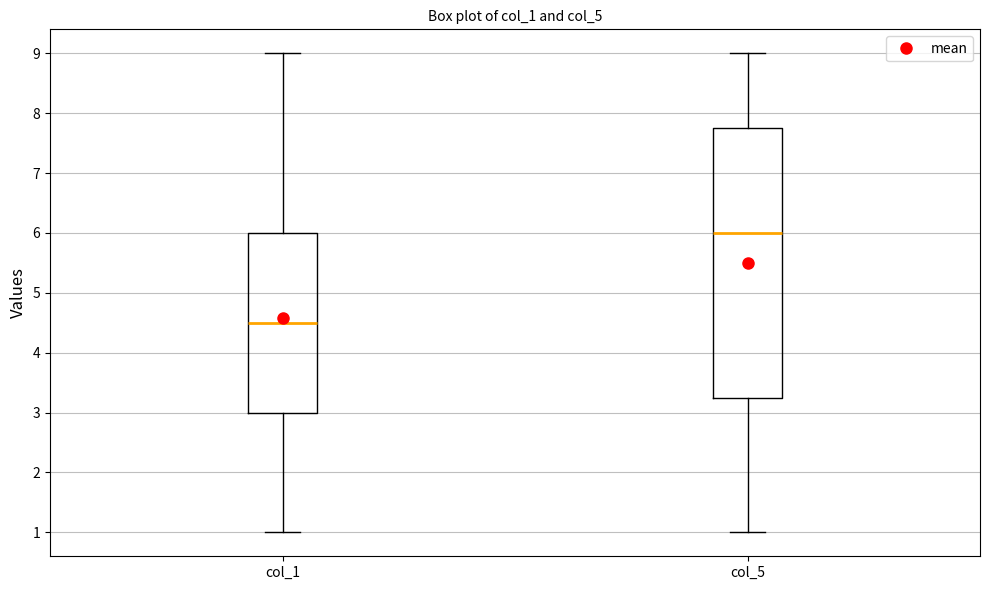

Where does the upper whisker of the box for col_5 end on the y-axis? The values are not printed on the chart, so give them approximately, as read against the axis.

9.0